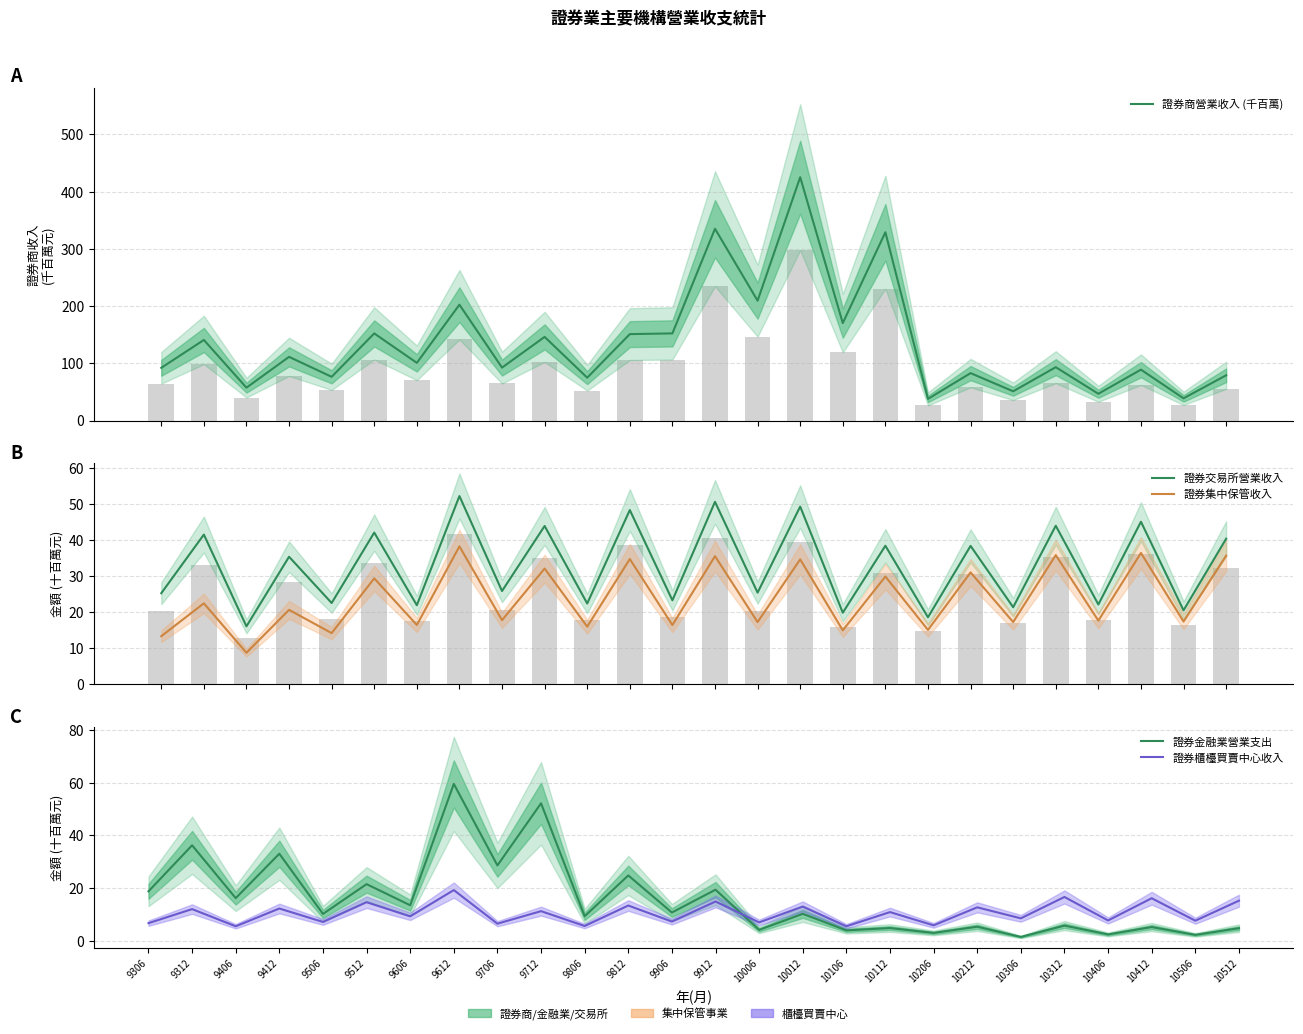

Reading left to right, what are all the values shown in this chart?

證券商營業收入 (千百萬): 92.1	140.8	57.5	111.3	76.4	152.2	100.8	202.4	92.5	146.2	74.9	151.0	152.3	335.1	209.4	425.2	170.3	329.0	37.8	82.8	51.1	93.2	46.8	88.9	38.8	79.1
證券交易所營業收入: 25.3	41.6	16.1	35.4	22.6	42.1	22.0	52.3	25.9	44.0	22.4	48.4	23.3	50.7	25.5	49.3	19.9	38.5	18.6	38.4	21.4	44.0	22.2	45.1	20.6	40.4
證券集中保管收入: 13.4	22.5	8.8	20.7	14.2	29.4	16.5	38.3	17.8	32.1	16.0	34.8	16.5	35.6	17.3	34.7	15.0	29.9	15.1	31.1	17.3	35.9	17.7	36.5	17.4	35.7
證券金融業營業支出: 18.8	36.2	16.2	33.0	10.2	21.5	13.5	59.5	28.6	52.1	9.4	24.8	10.8	19.4	4.2	10.3	4.0	4.9	3.0	5.4	1.5	5.8	2.5	5.3	2.3	4.8
證券櫃檯買賣中心收入: 6.7	12.1	5.6	12.3	7.2	14.7	9.3	19.3	6.5	11.3	5.7	13.4	7.3	14.9	7.0	13.0	5.6	10.9	5.9	12.7	8.6	16.7	7.8	16.2	7.7	15.2